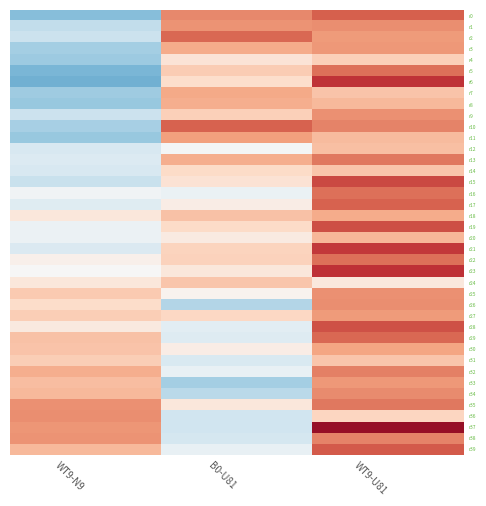

What is the spread (max minus min) of values at B0-U81?

1.9